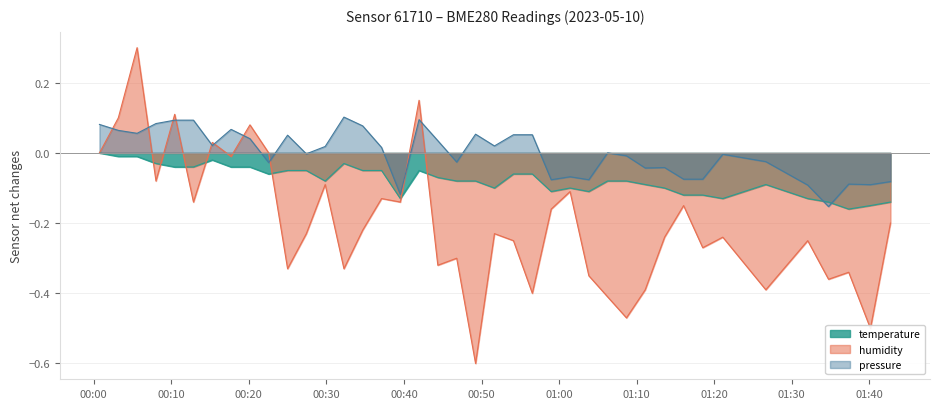

What are all the series names shown in the legend?

temperature, humidity, pressure